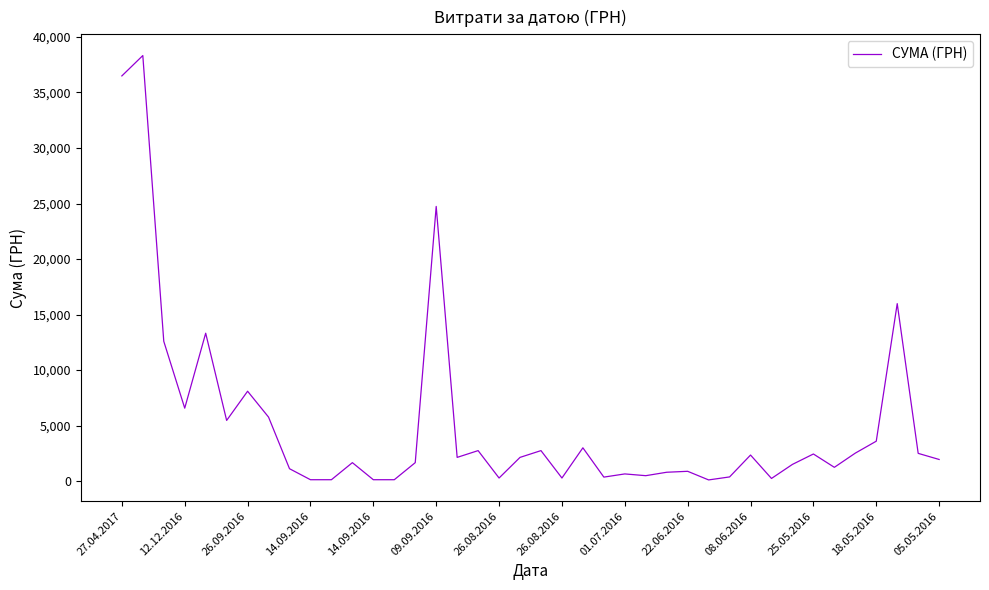

What is the maximum value shown in the chart?

38323.2